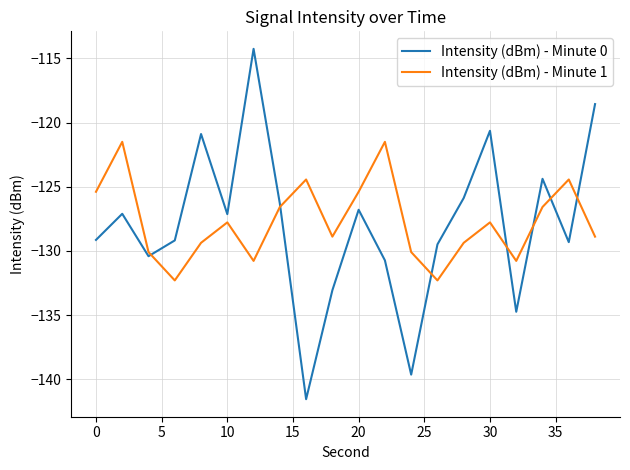

List the series in order of their peak value, lowest first.

Intensity (dBm) - Minute 1, Intensity (dBm) - Minute 0